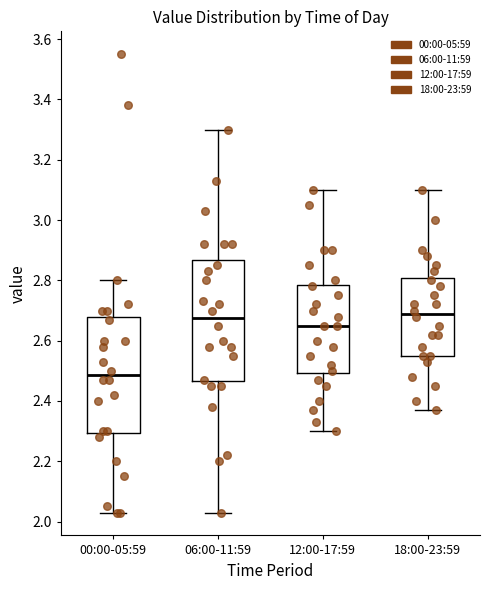

Reading left to right, transcribe this box plot: for each box, give where its median line is, the range the box spans, and where its two whiskers end, as read against the y-axis. The values are not printed on the chart, so give them approximately, as read against the axis.

00:00-05:59: median 2.48, box 2.30 to 2.68, whiskers 2.04 to 2.80
06:00-11:59: median 2.68, box 2.46 to 2.86, whiskers 2.04 to 3.30
12:00-17:59: median 2.66, box 2.50 to 2.78, whiskers 2.30 to 3.10
18:00-23:59: median 2.70, box 2.56 to 2.80, whiskers 2.38 to 3.10